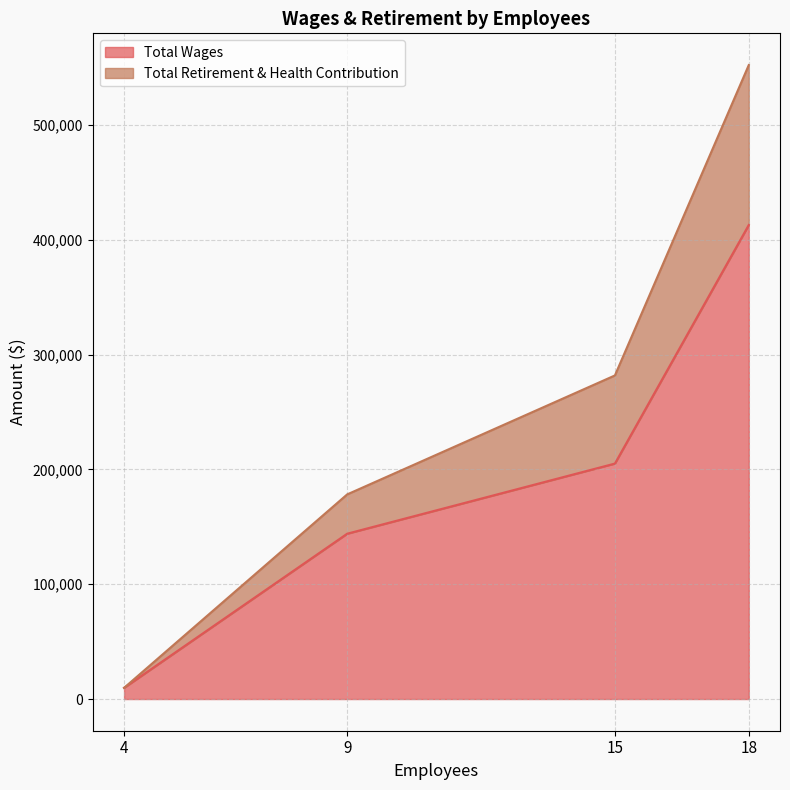

How many series are shown in this chart?

2